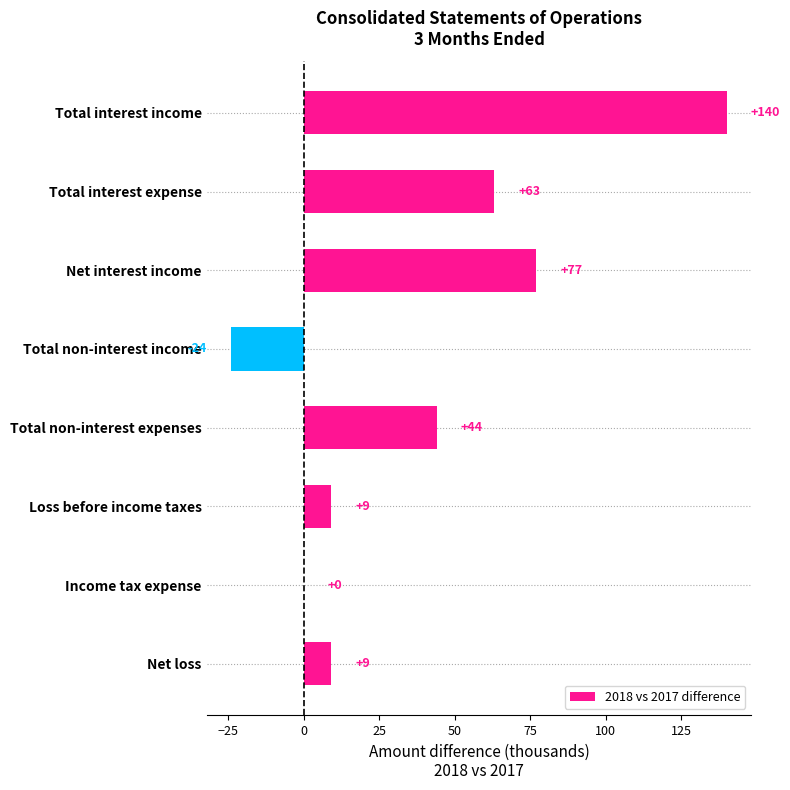

How many categories are shown in the chart?

8